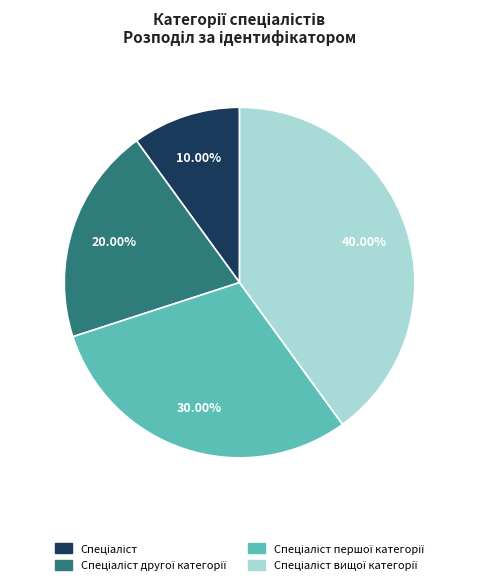

Is there a majority slice in this chart?

No